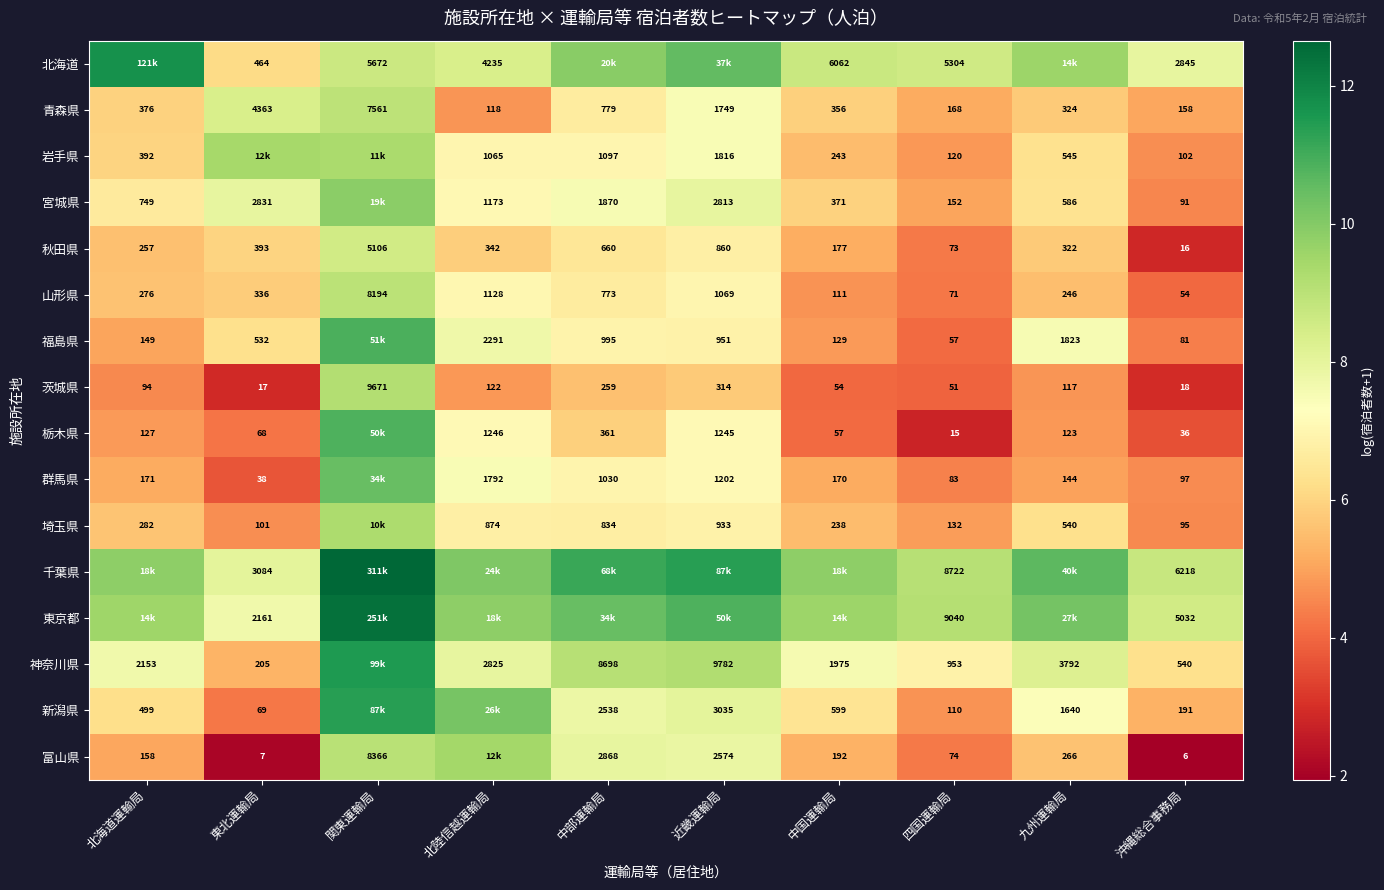

Is it true that 千葉県 equals 2.6 at 四国運輸局?

False